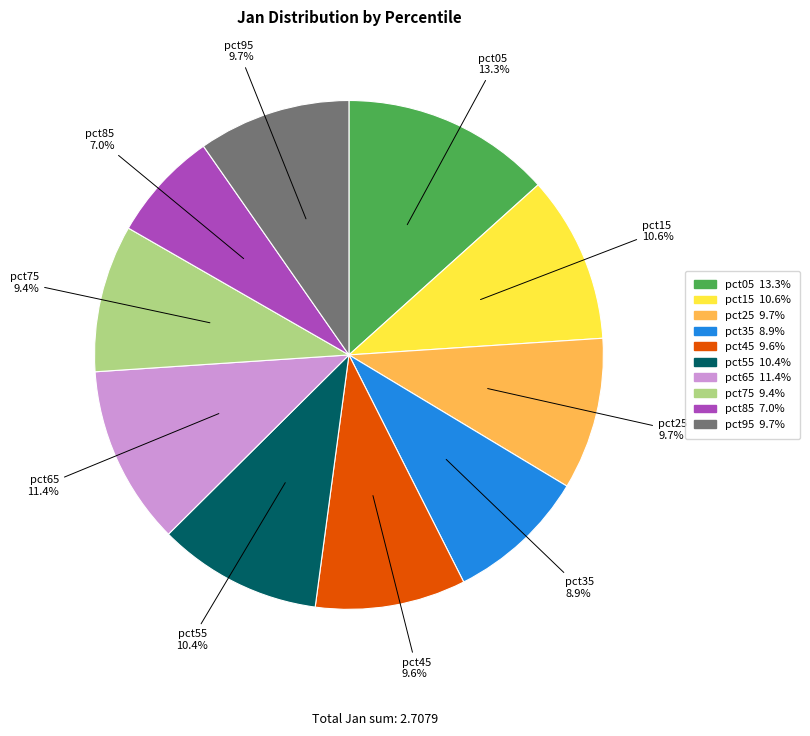

To the nearest percent, what is the difference between the pct85 and pct65 slice percentages?

4%